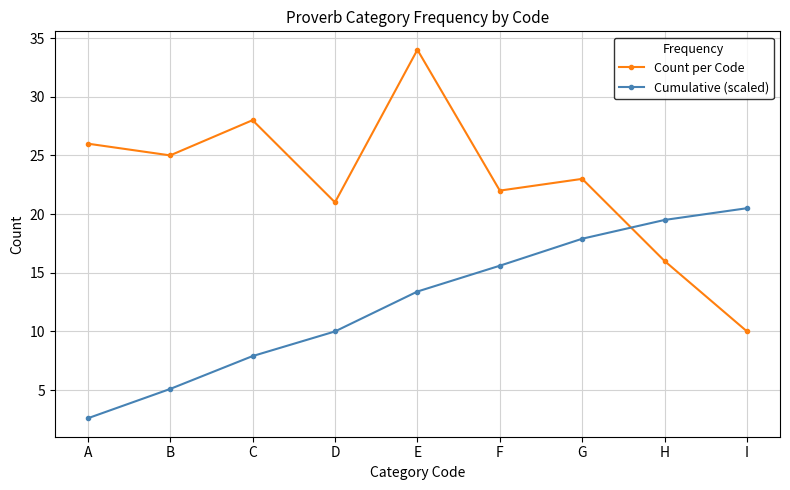

True or false: Count per Code and Cumulative (scaled) cross at least once.

True